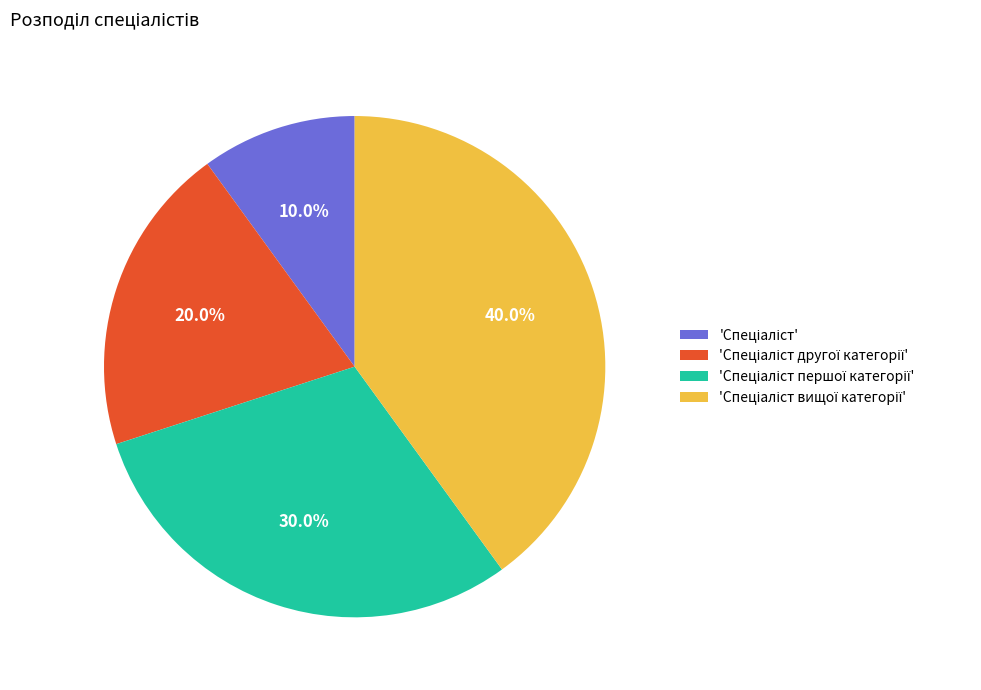

How many segments does this pie chart have?

4